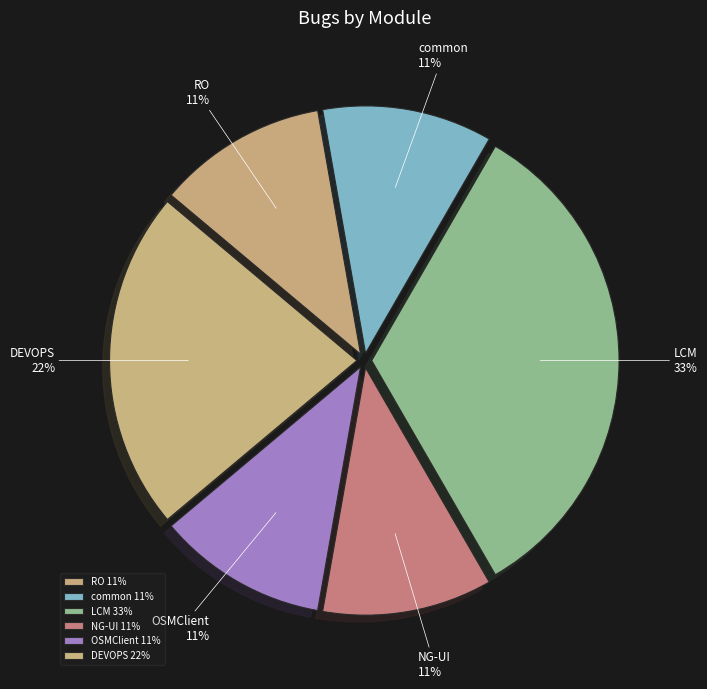

Combined, do common and OSMClient account for over 50%?

No